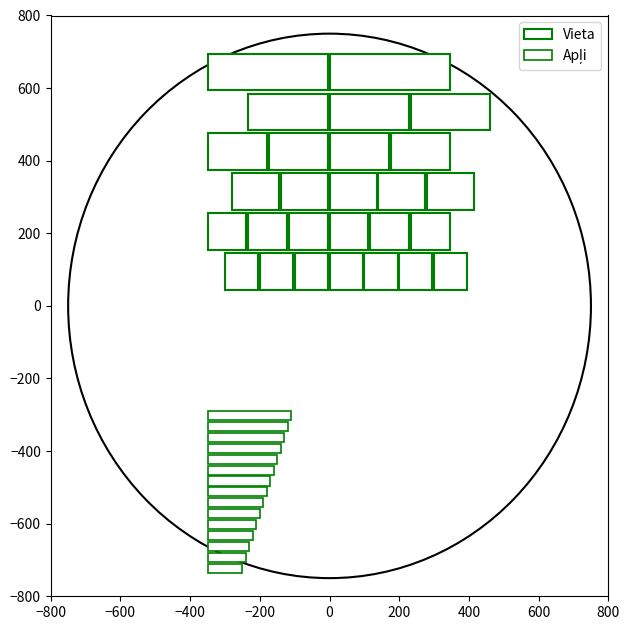

True or false: Apļi has a value of 6 at Bebrenes pagasts.

False